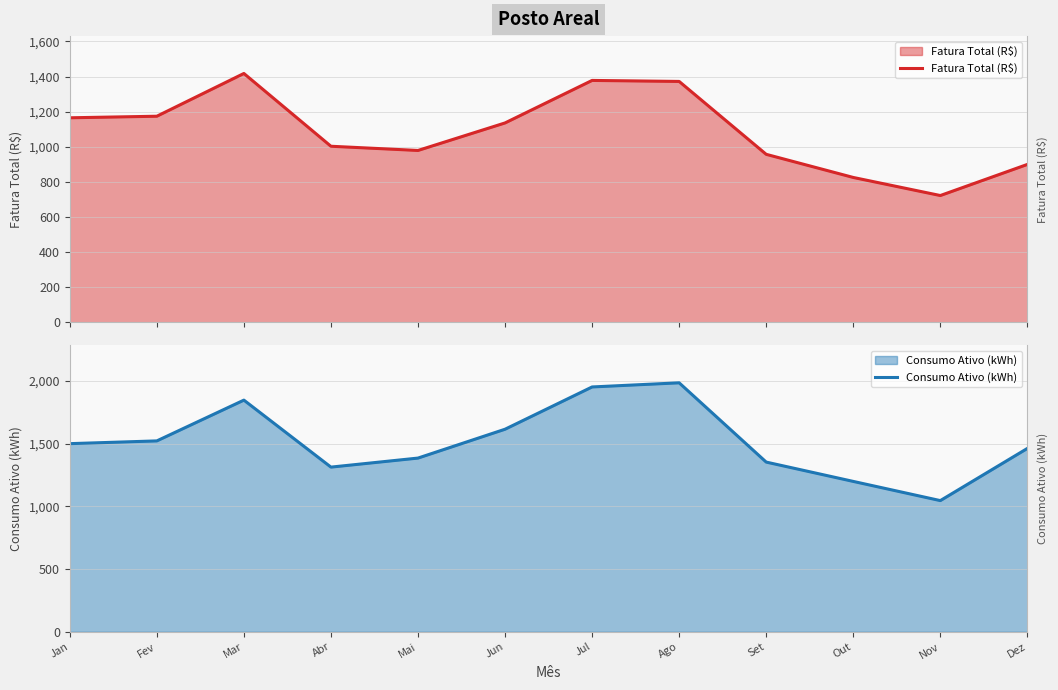

At which label is Fatura Total (R$) closest to 1070?

Jun